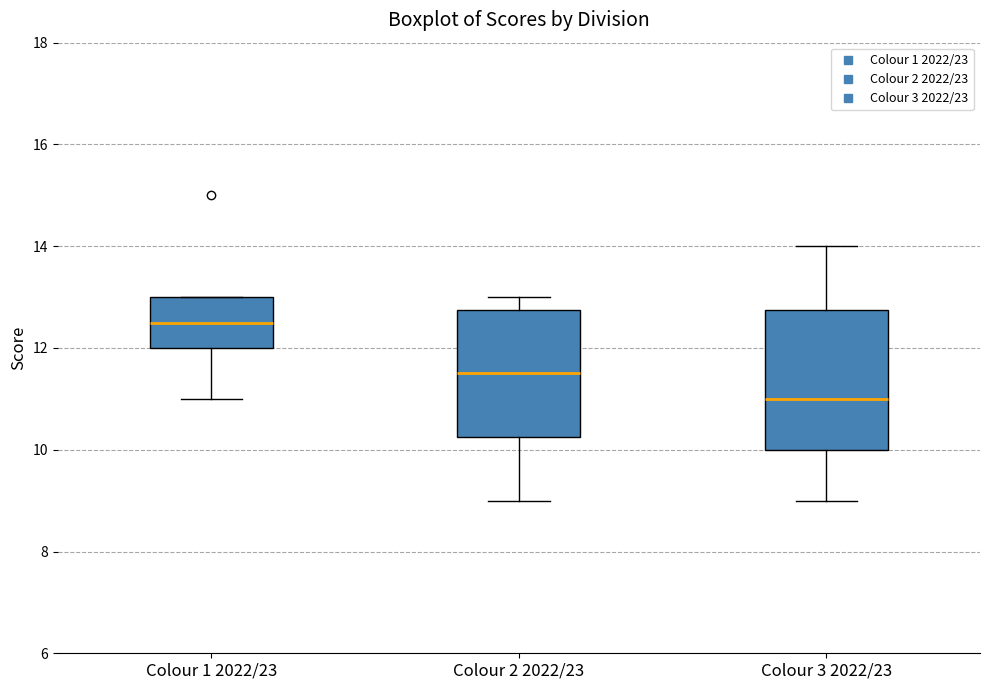

Reading left to right, transcribe this box plot: for each box, give where its median line is, the range the box spans, and where its two whiskers end, as read against the y-axis. The values are not printed on the chart, so give them approximately, as read against the axis.

Colour 1 2022/23: median 12.6, box 12.0 to 13.0, whiskers 11.0 to 13.0
Colour 2 2022/23: median 11.6, box 10.2 to 12.8, whiskers 9.0 to 13.0
Colour 3 2022/23: median 11.0, box 10.0 to 12.8, whiskers 9.0 to 14.0